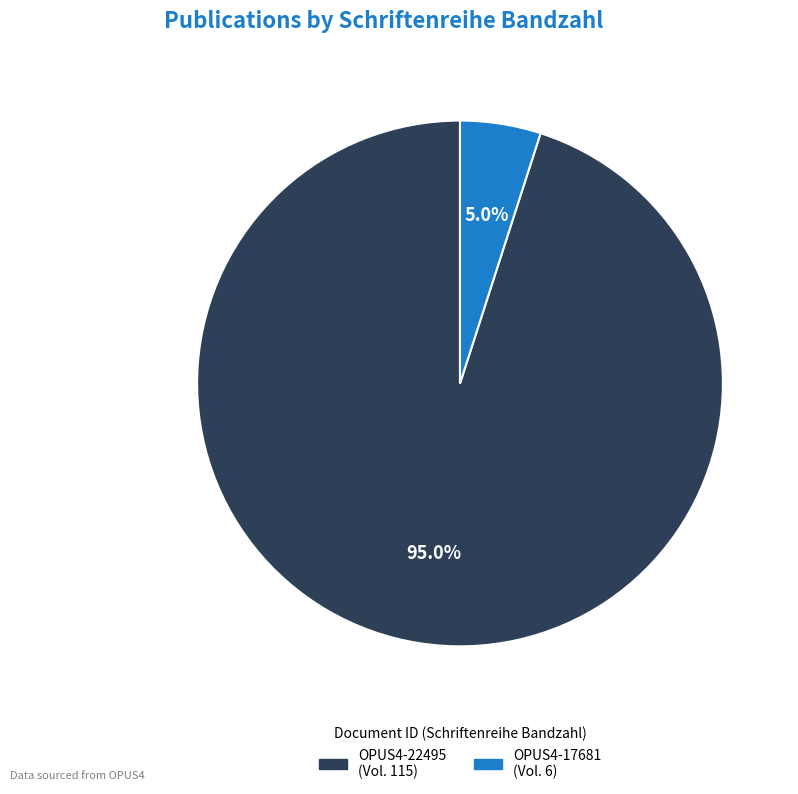

What percentage is the OPUS4-17681 slice, to the nearest percent?

5%